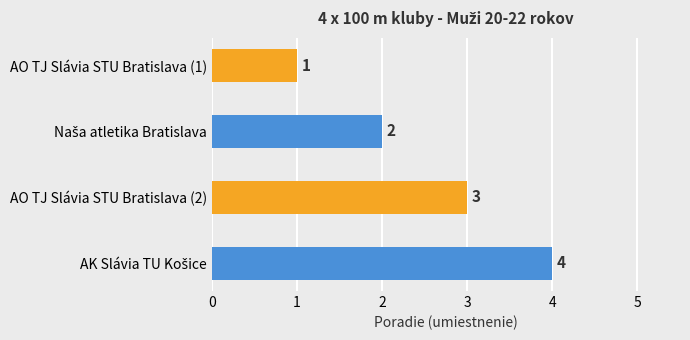

What is the greatest value displayed?

4